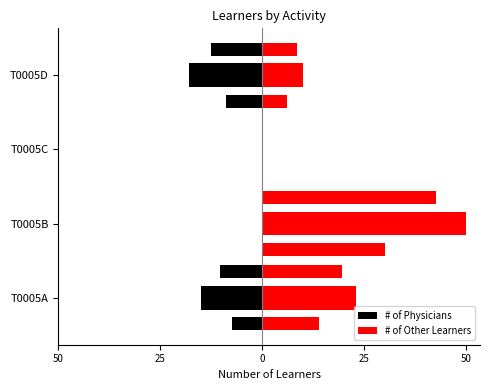

How many groups of bars are there?

4